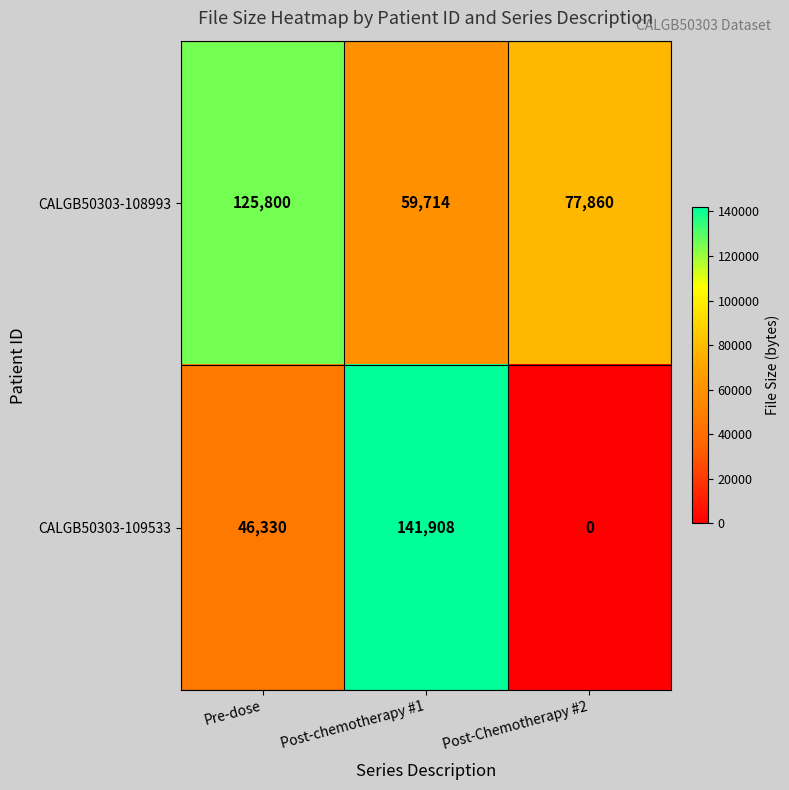

Which series has the largest total across all categories?

CALGB50303-108993